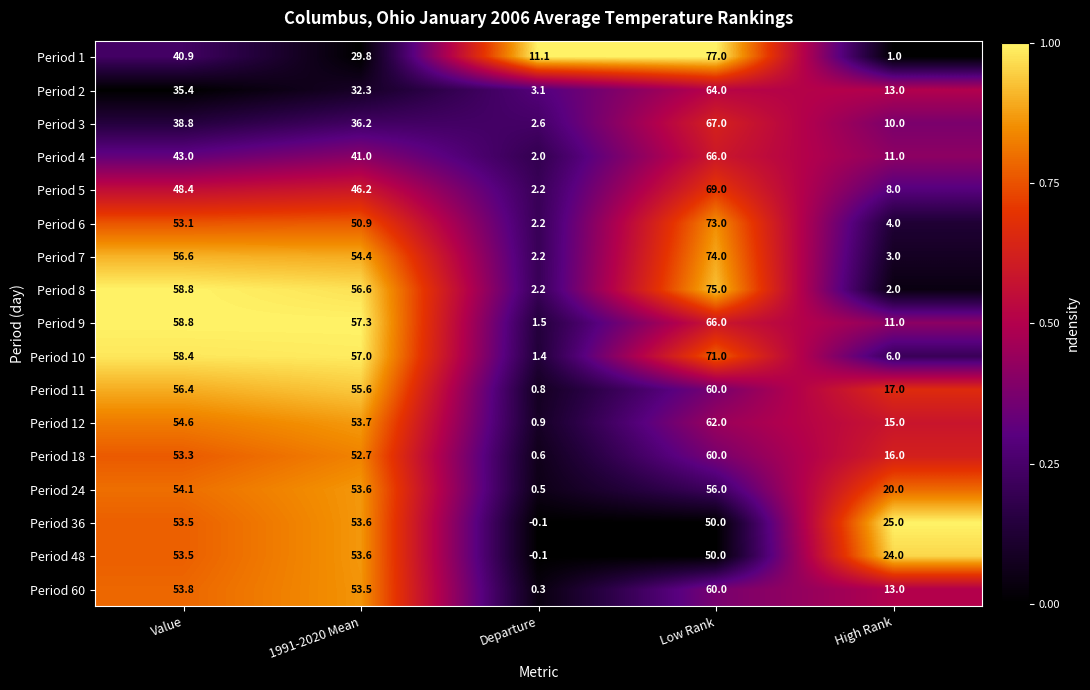

Is it true that Period 24 equals 7.5 at High Rank?

False